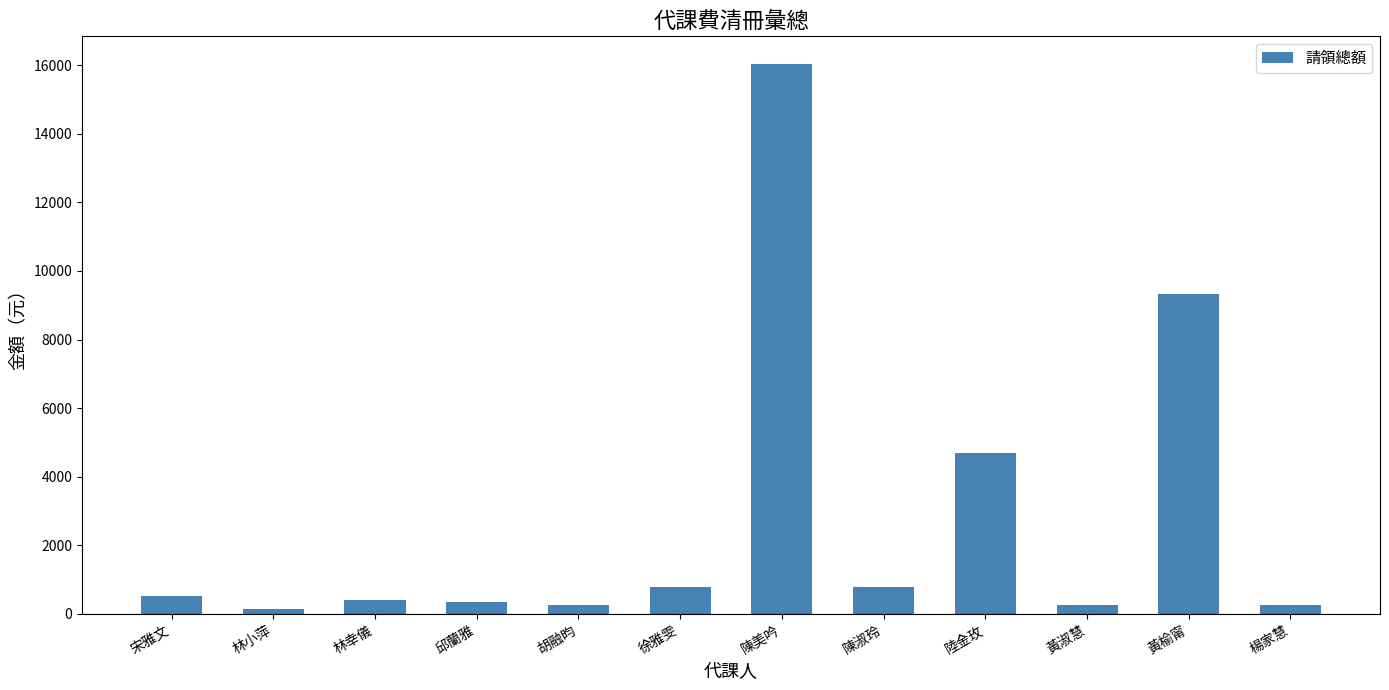

What is the change in value from 徐雅雯 to 楊家慧?

-520